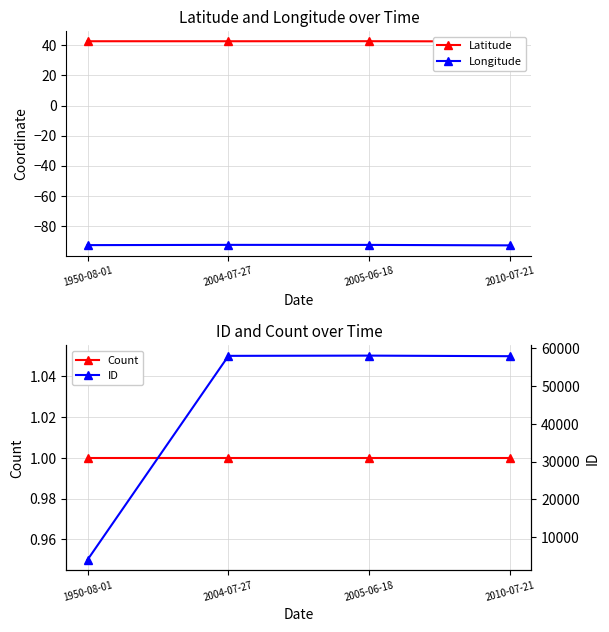

At which category does Latitude reach its first local peak?

2005-06-18